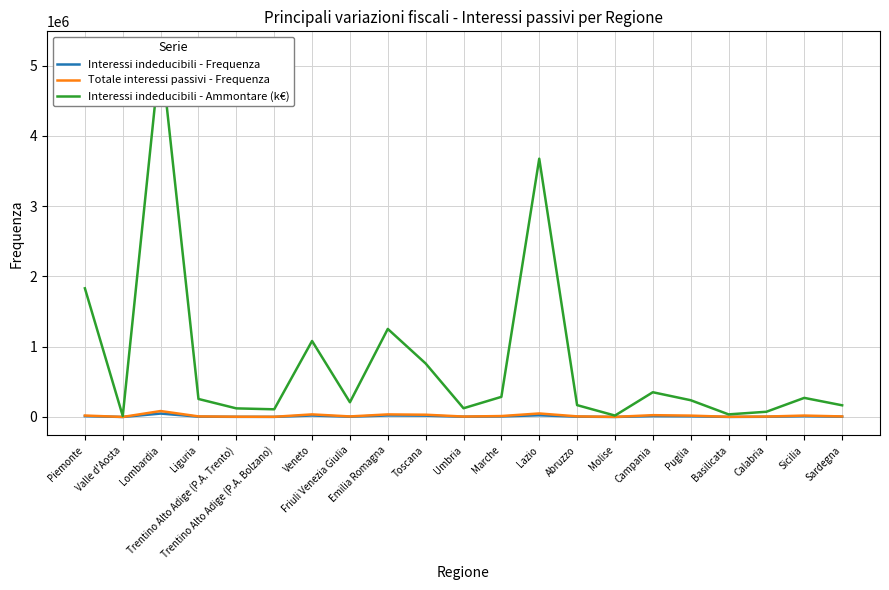

Which label corresponds to the smallest value in the chart?

Valle d'Aosta